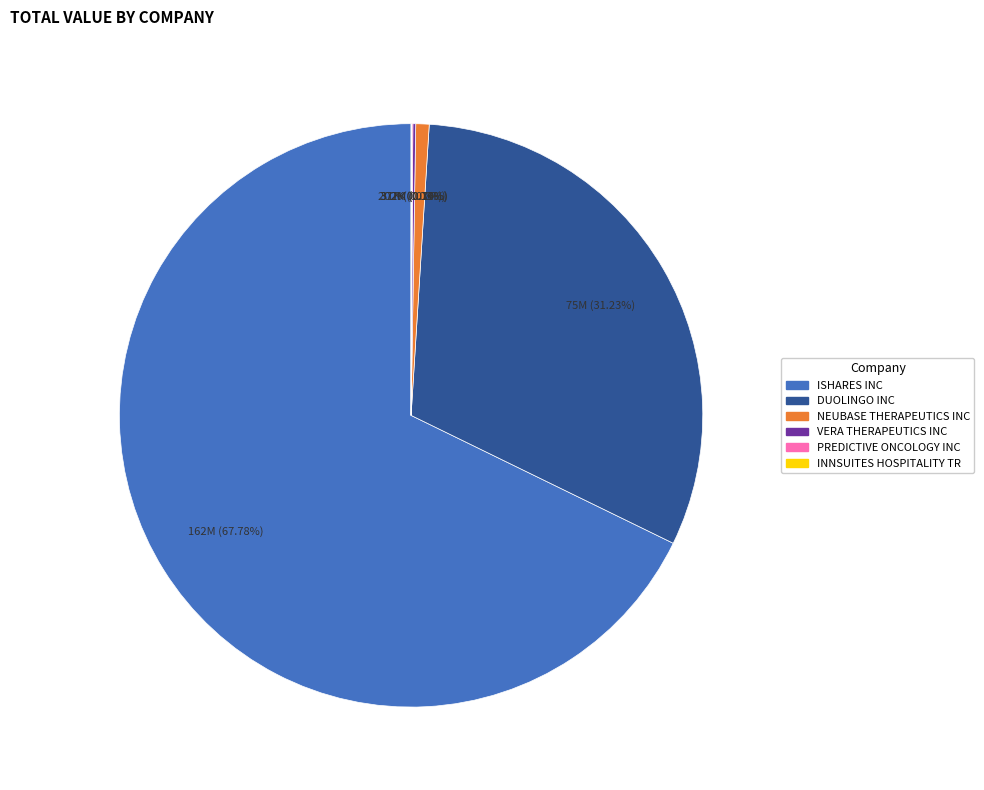

Is the sum of NEUBASE THERAPEUTICS INC and ISHARES INC greater than half?

Yes